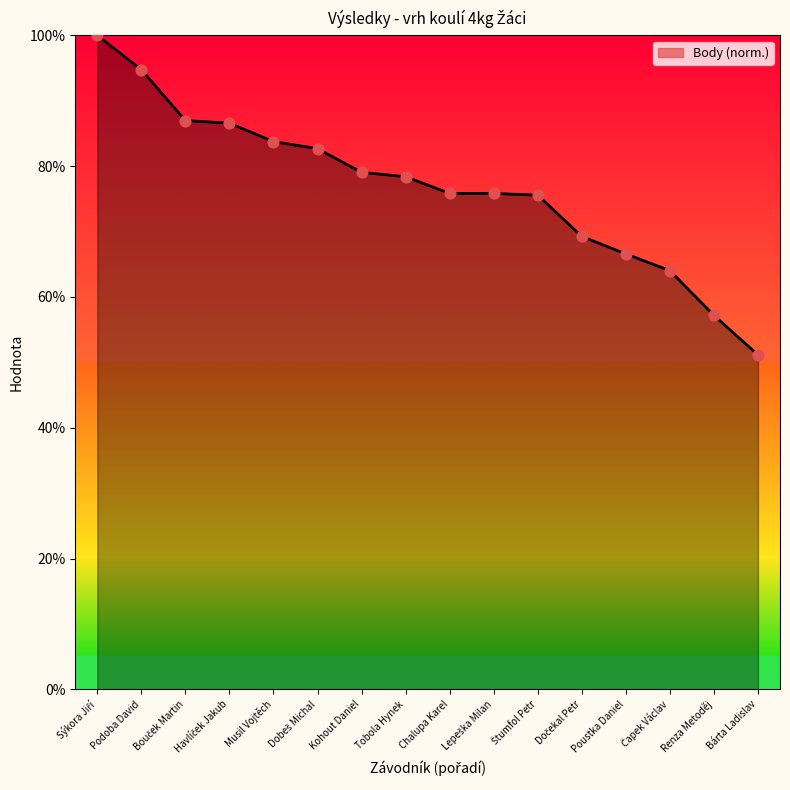

Is the value of Body at Podoba David greater than the value of Pořadí at Podoba David?

Yes